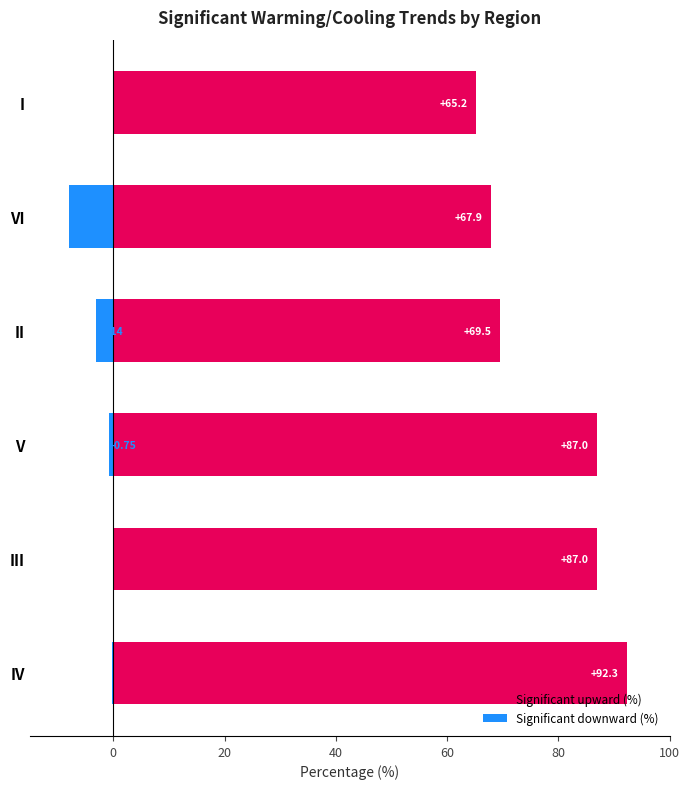

What position from the right is I?

1